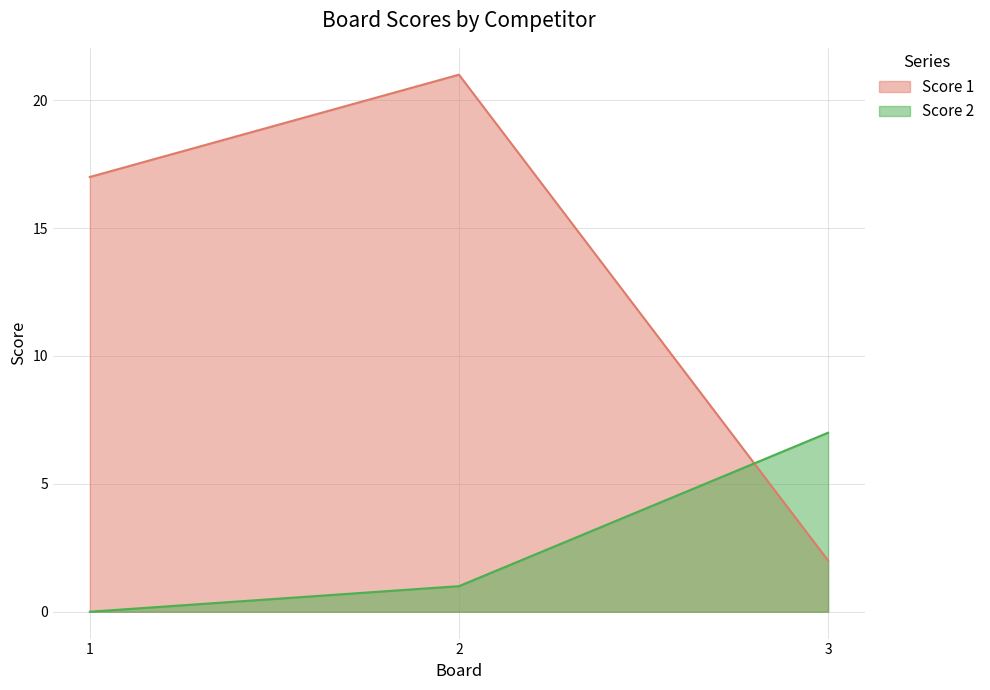

Count the Score 1 values in the range 2 to 21.

3